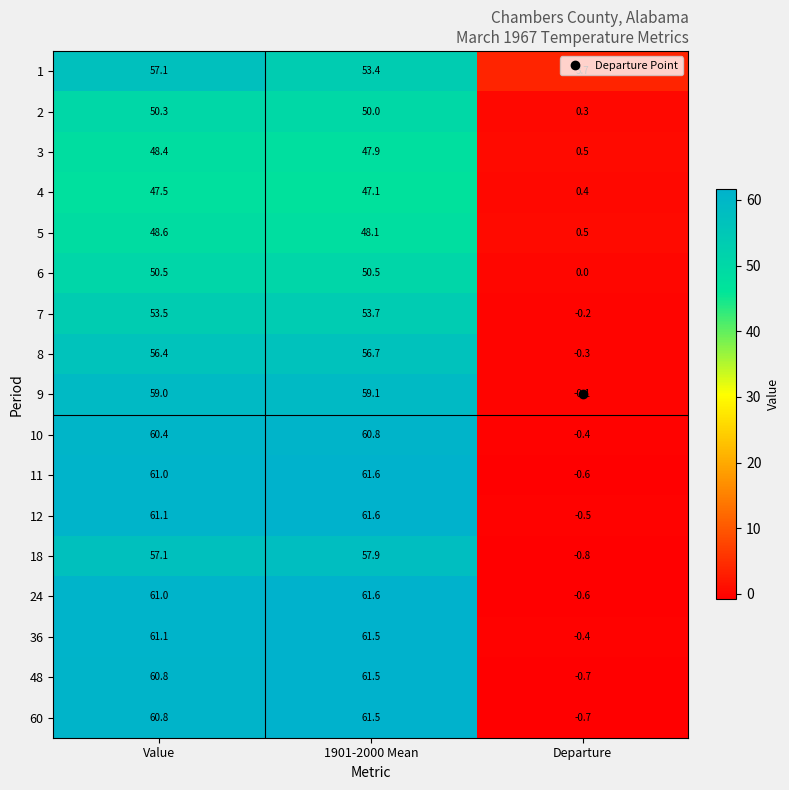

The 6 series shows 27.9 at Value. True or false?

False